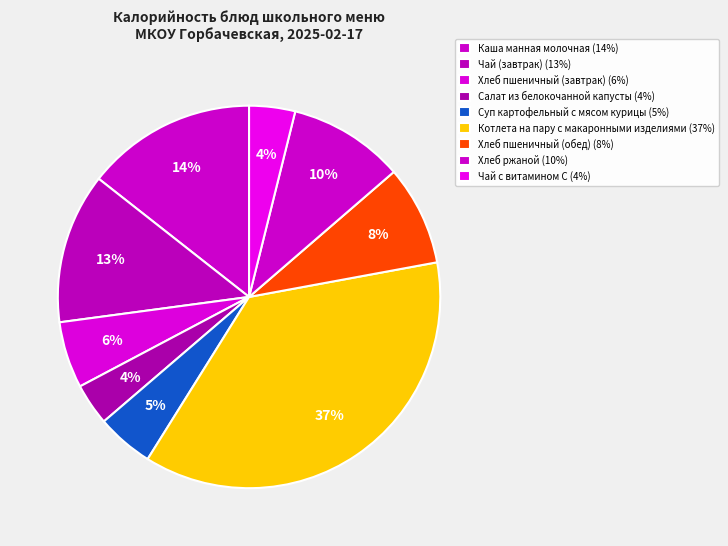

How many slices are in this pie chart?

9